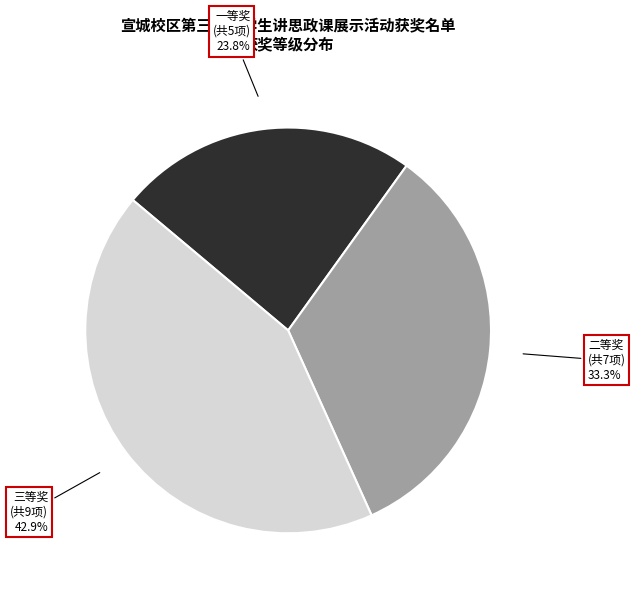

Does any single category account for the majority?

No